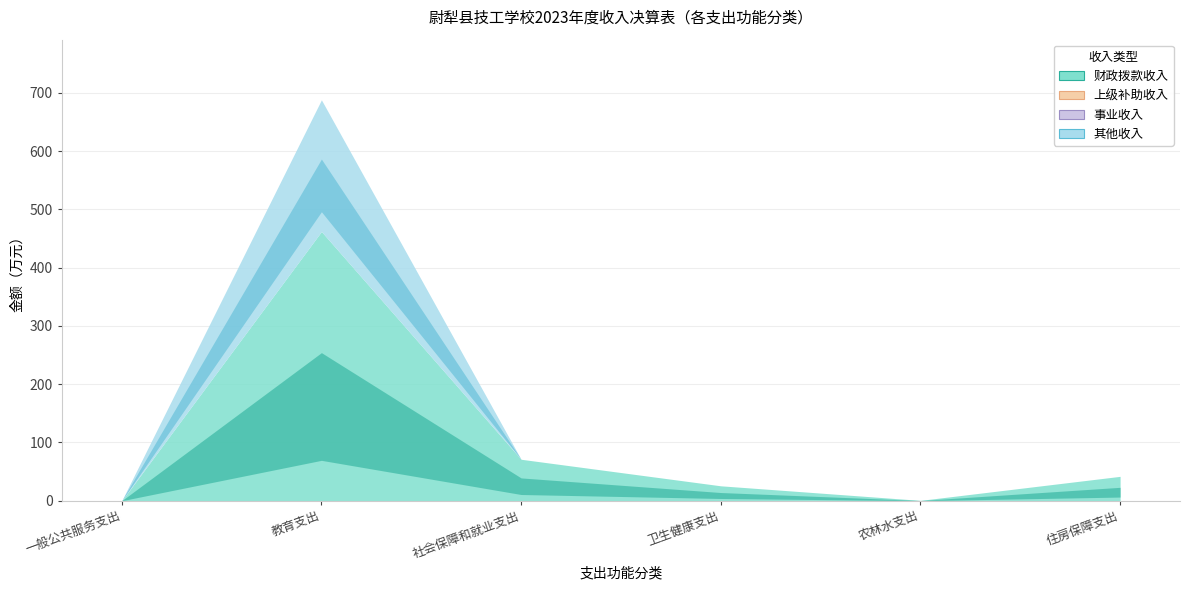

Reading left to right, what are all the values shown in this chart?

财政拨款收入: 0.0	462.1	71.2	25.6	0.6	41.8
上级补助收入: 0.0	0.0	0.0	0.0	0.0	0.0
事业收入: 0.0	0.0	0.0	0.0	0.0	0.0
其他收入: 0.1	226.0	0.0	0.0	0.0	0.0